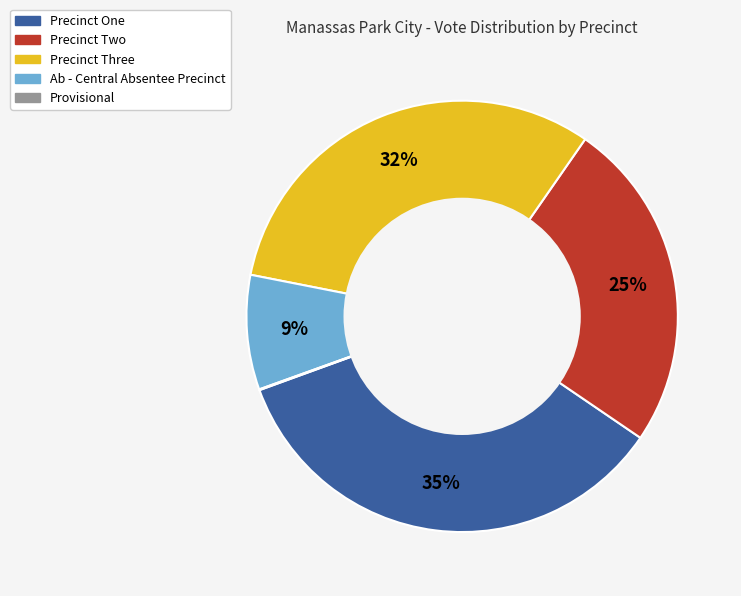

True or false: Precinct Three accounts for 18% of the total.

False